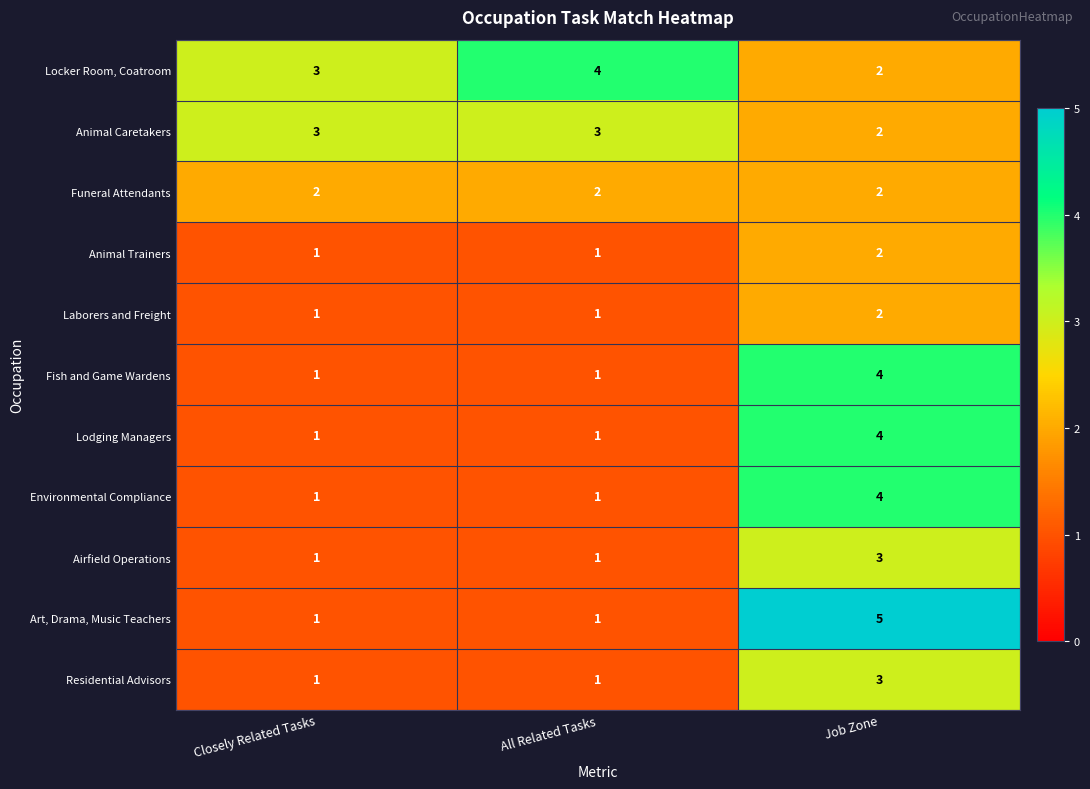

What is the sum of all Locker Room, Coatroom values?

9